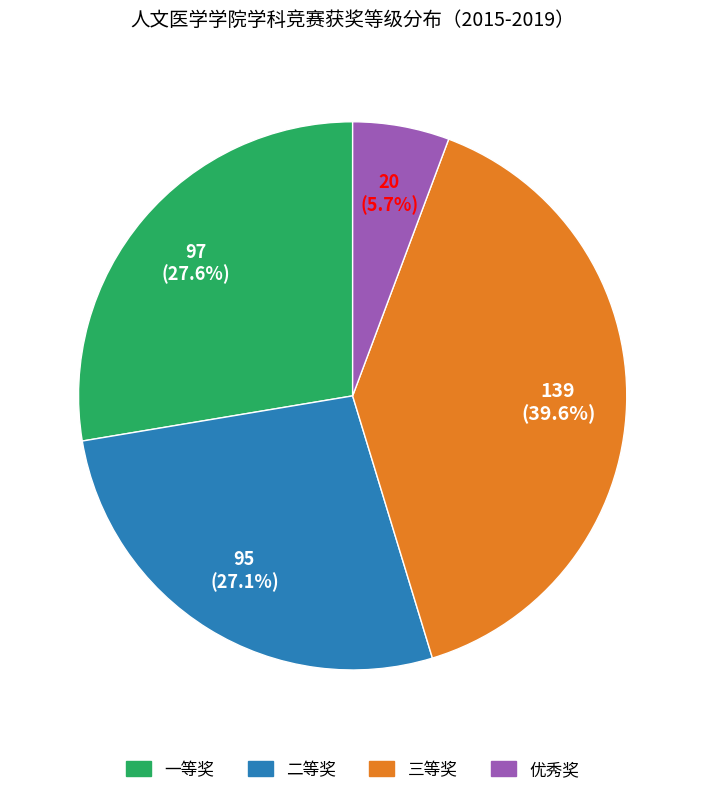

Approximately how many times larger is the value at 二等奖 compared to 一等奖?

1.0